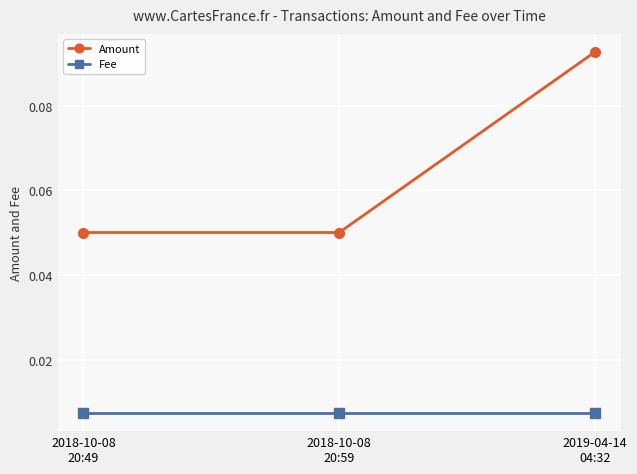

Which series has the largest total across all categories?

Amount